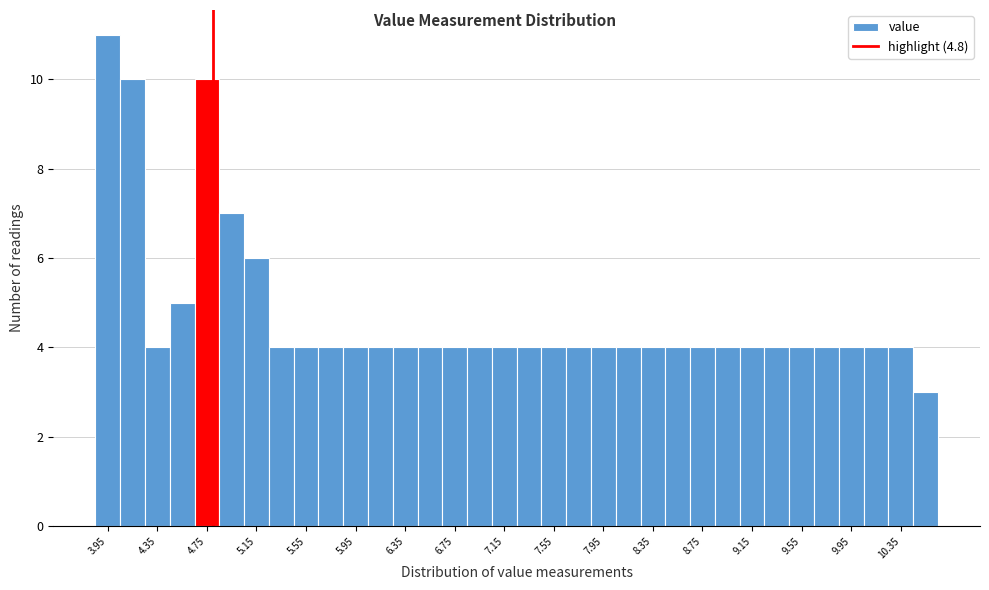

Reading left to right, transcribe this chart: for each bar, give the range it covers on the x-axis and its height. The values are not printed on the chart, so give them approximately, as read against the axis.

3.85 to 4.05: 11
4.05 to 4.25: 10
4.25 to 4.45: 4
4.45 to 4.65: 5
4.65 to 4.85: 10
4.85 to 5.05: 7
5.05 to 5.25: 6
5.25 to 5.45: 4
5.45 to 5.65: 4
5.65 to 5.85: 4
5.85 to 6.05: 4
6.05 to 6.25: 4
6.25 to 6.45: 4
6.45 to 6.65: 4
6.65 to 6.85: 4
6.85 to 7.05: 4
7.05 to 7.25: 4
7.25 to 7.45: 4
7.45 to 7.65: 4
7.65 to 7.85: 4
7.85 to 8.05: 4
8.05 to 8.25: 4
8.25 to 8.45: 4
8.45 to 8.65: 4
8.65 to 8.85: 4
8.85 to 9.05: 4
9.05 to 9.25: 4
9.25 to 9.45: 4
9.45 to 9.65: 4
9.65 to 9.85: 4
9.85 to 10.05: 4
10.05 to 10.25: 4
10.25 to 10.45: 4
10.45 to 10.65: 3